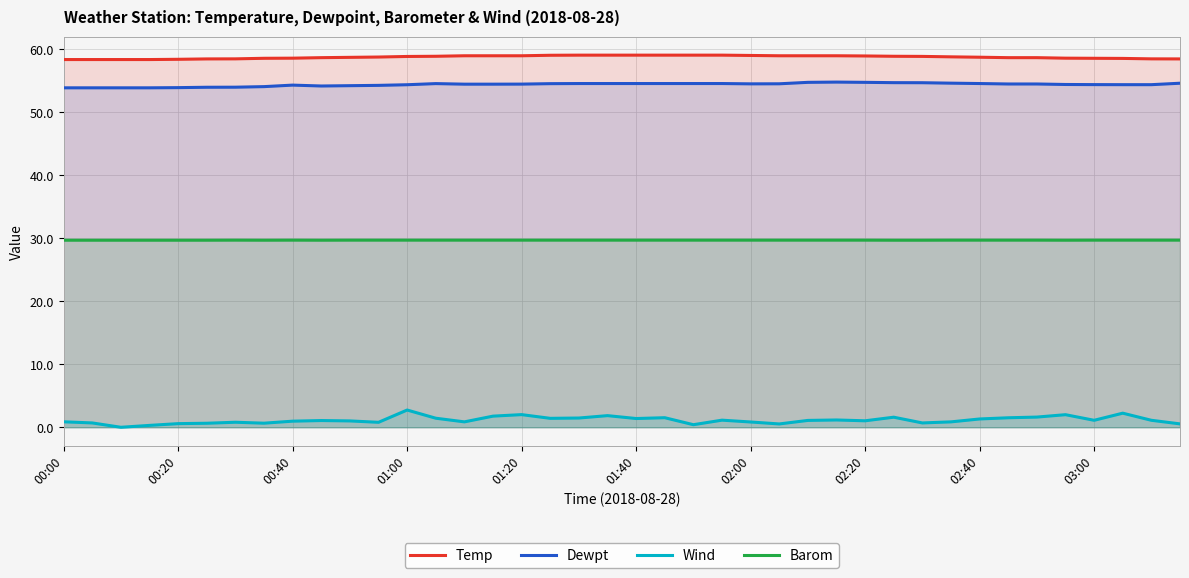

What is the total value across all series at 02:00?

144.2